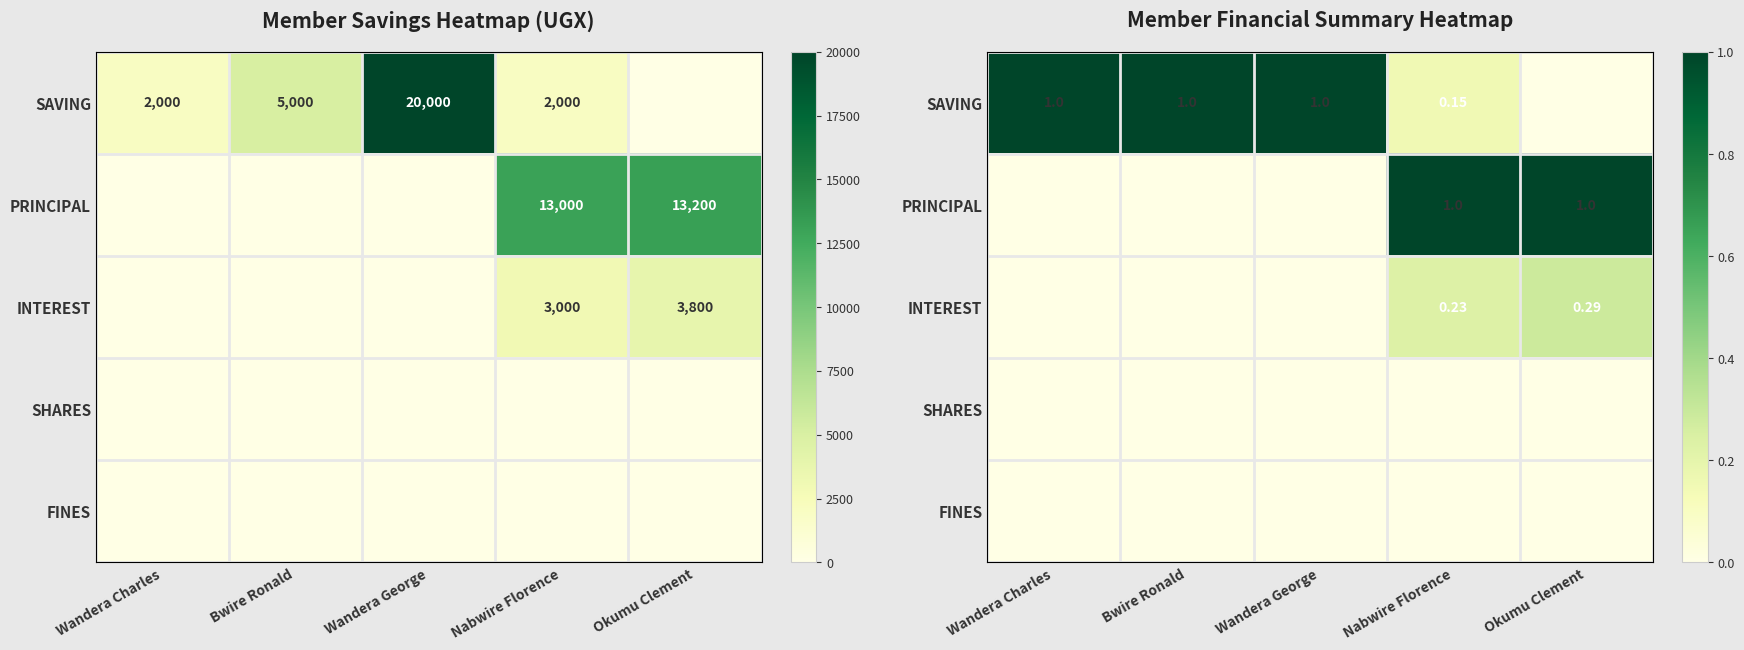

What is the total value across all series at Bwire Ronald?

1.0